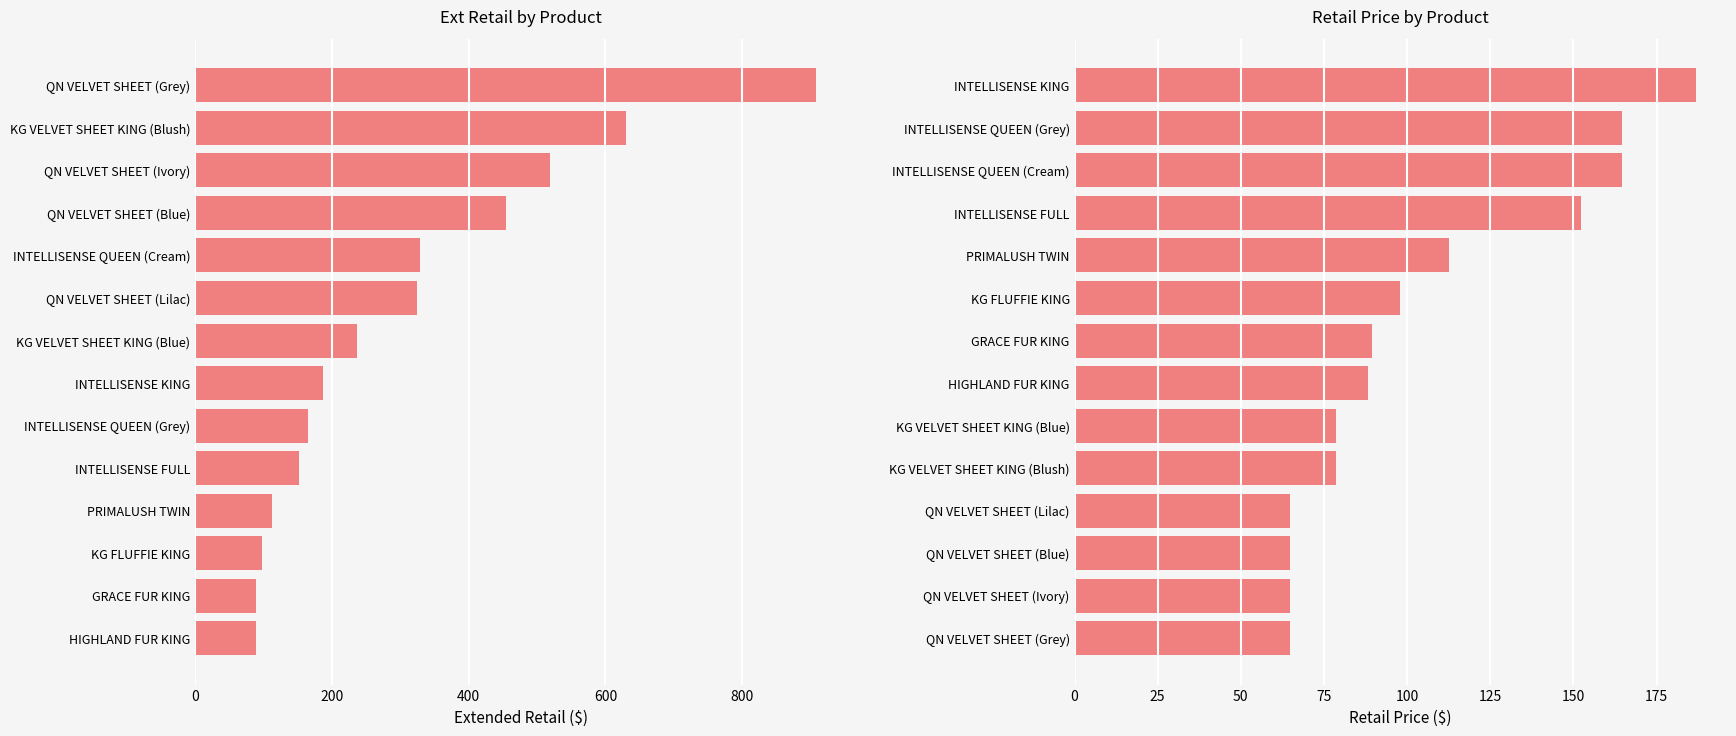

What is the highest value of the Retail series?

186.8